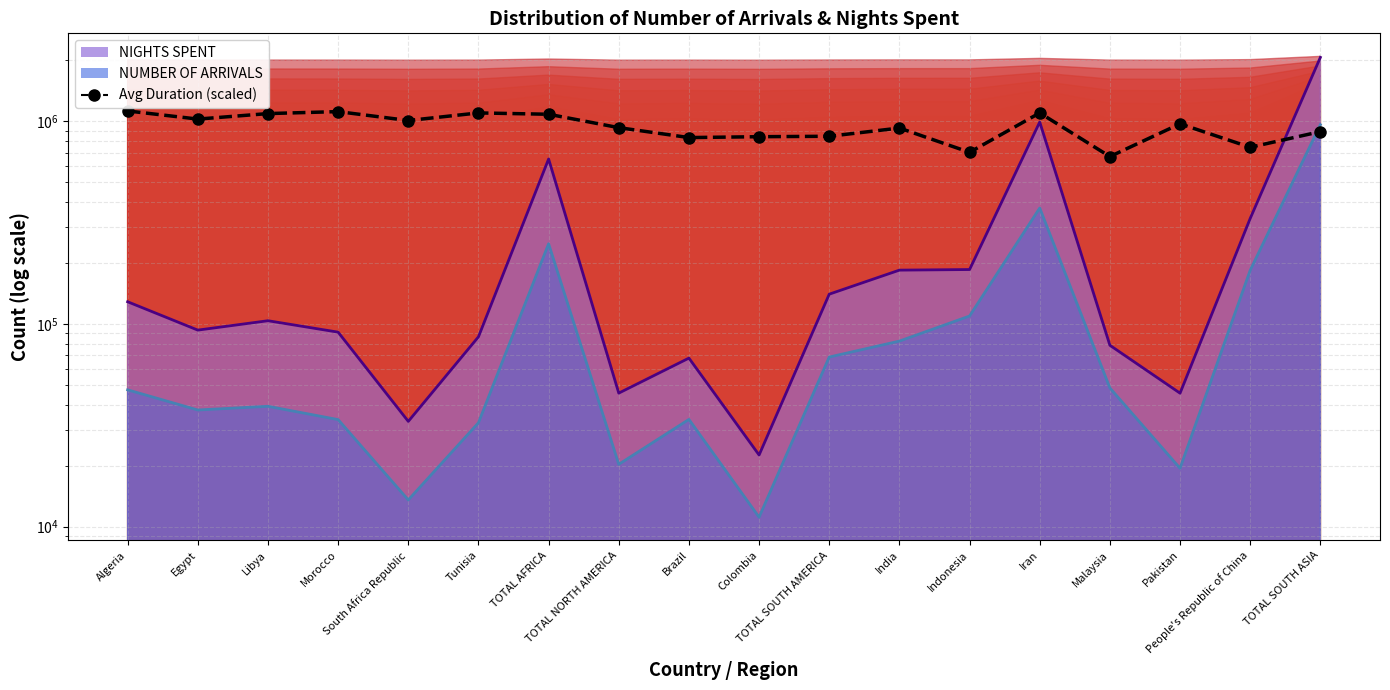

Which category has the highest value across all series?

Algeria